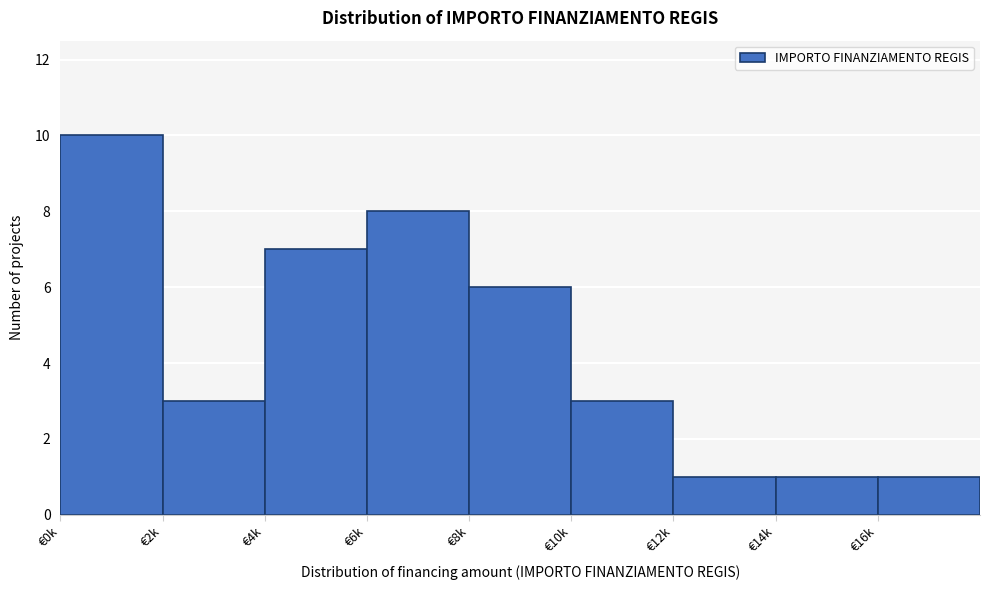

Reading right to left, what are all the values shown in this chart?

1	1	1	3	6	8	7	3	10